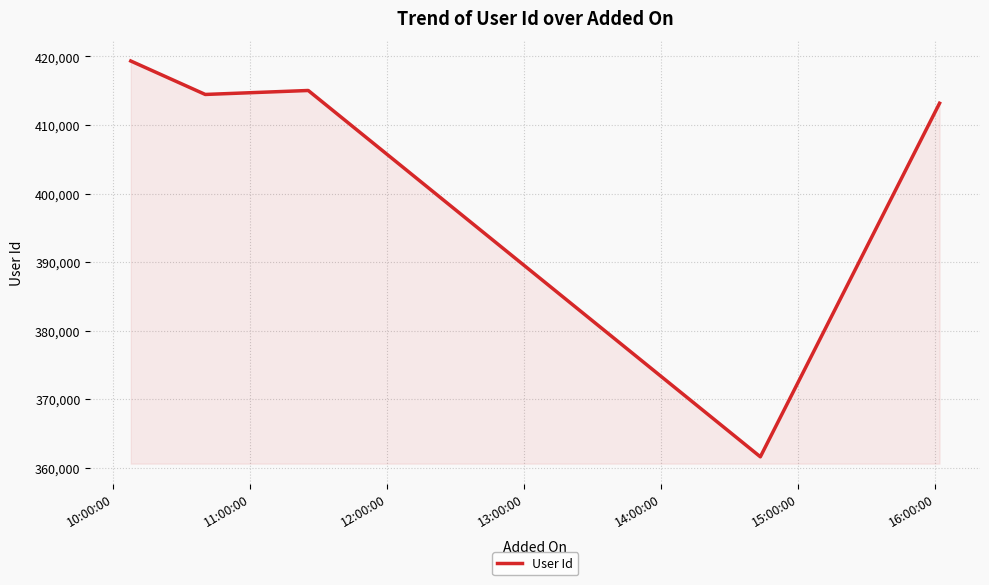

True or false: the data has more than 1 interior local peaks.

False